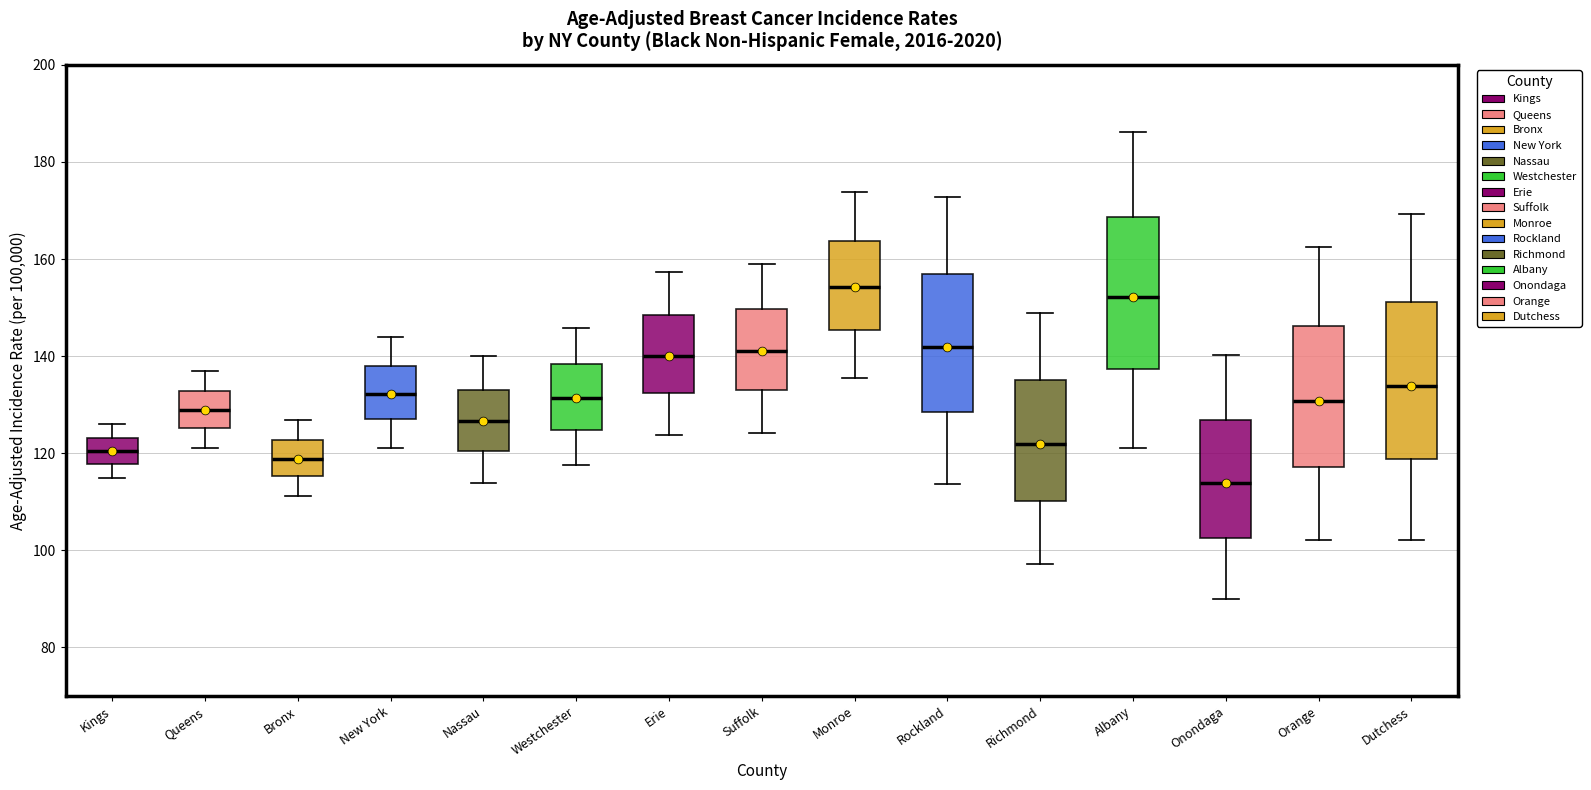

Which box has the lowest median line?

Onondaga